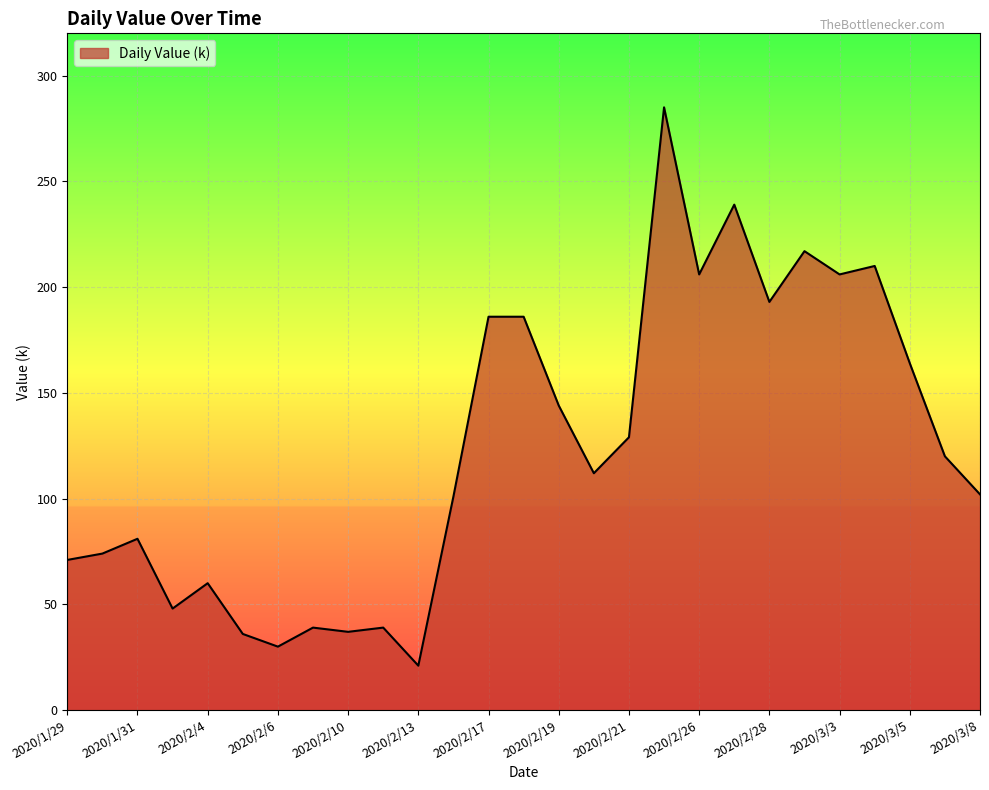

What is the greatest value displayed?

285